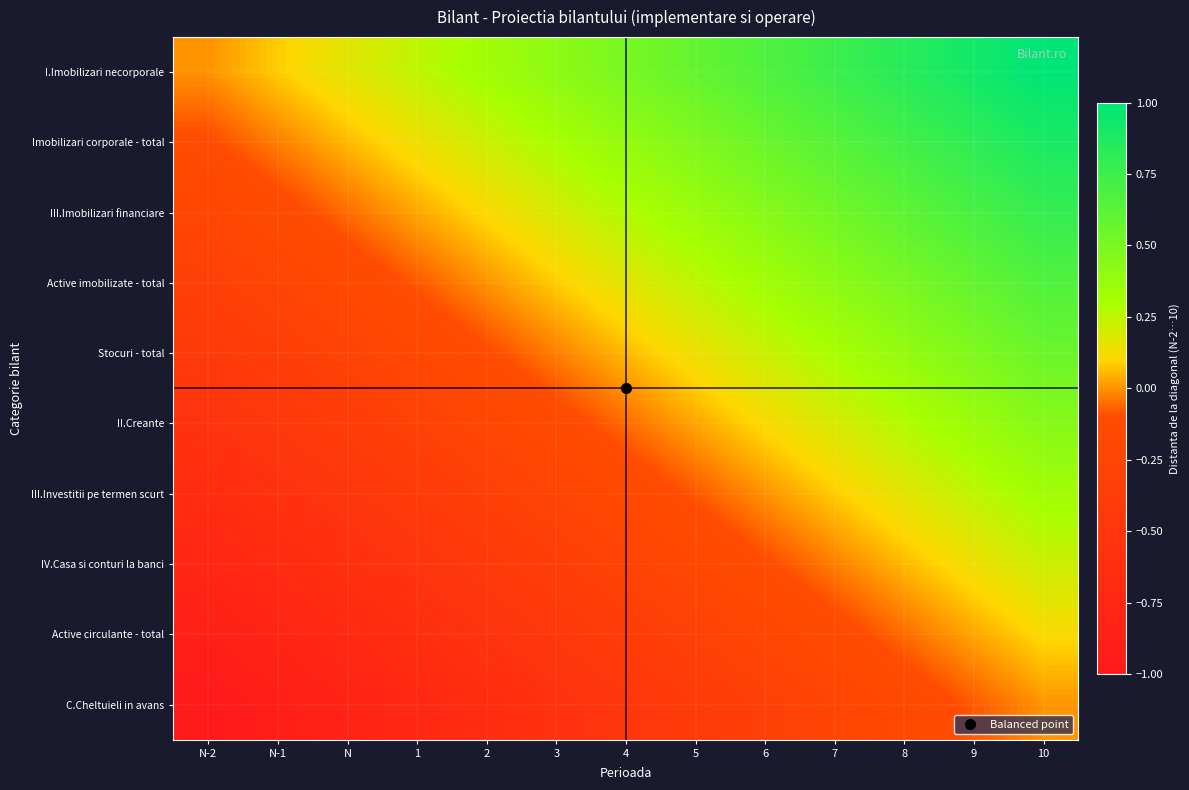

How many distinct data groups are displayed?

10